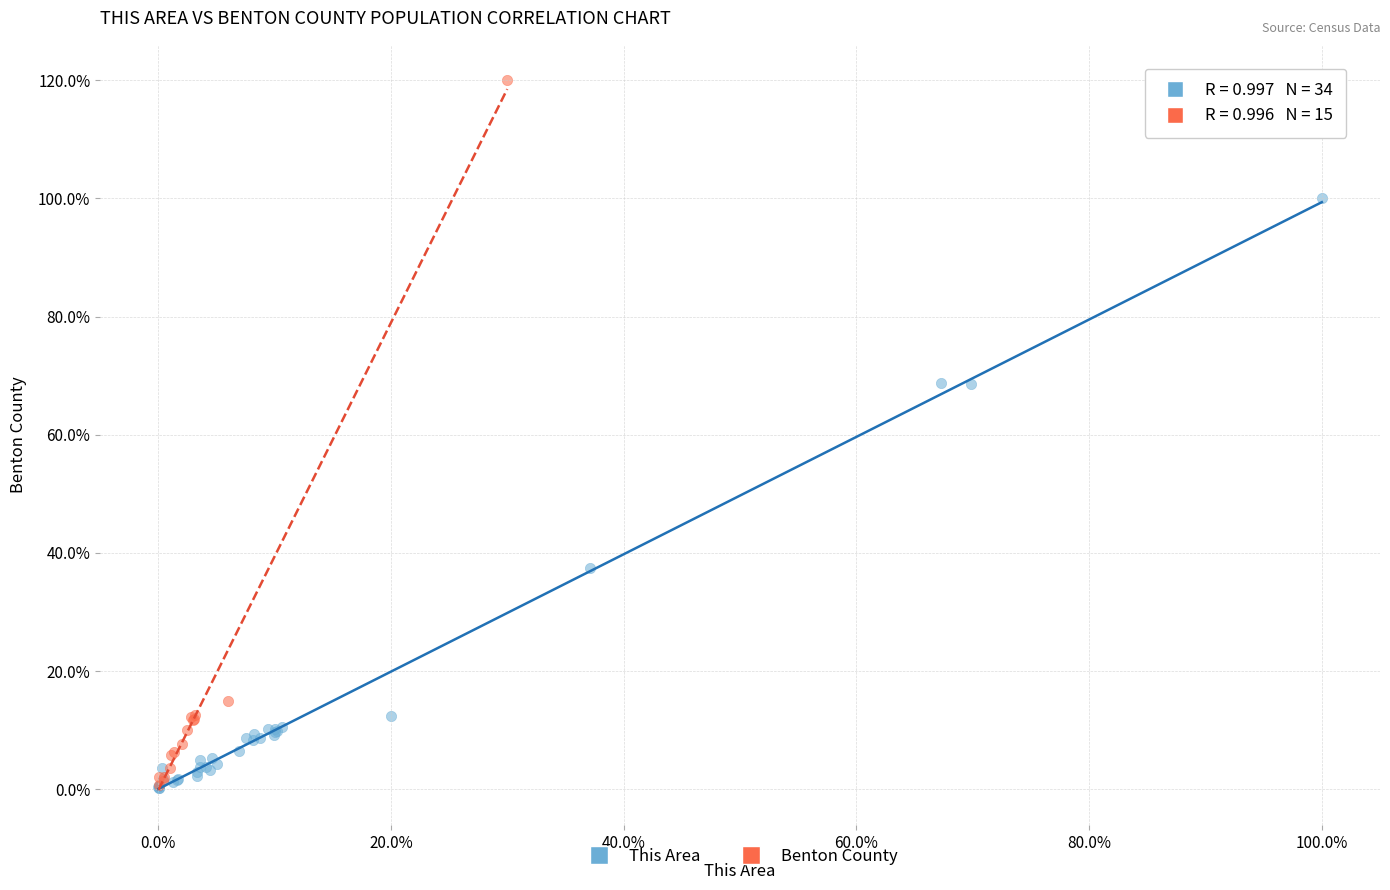

What are all the series names shown in the legend?

This Area, Benton County